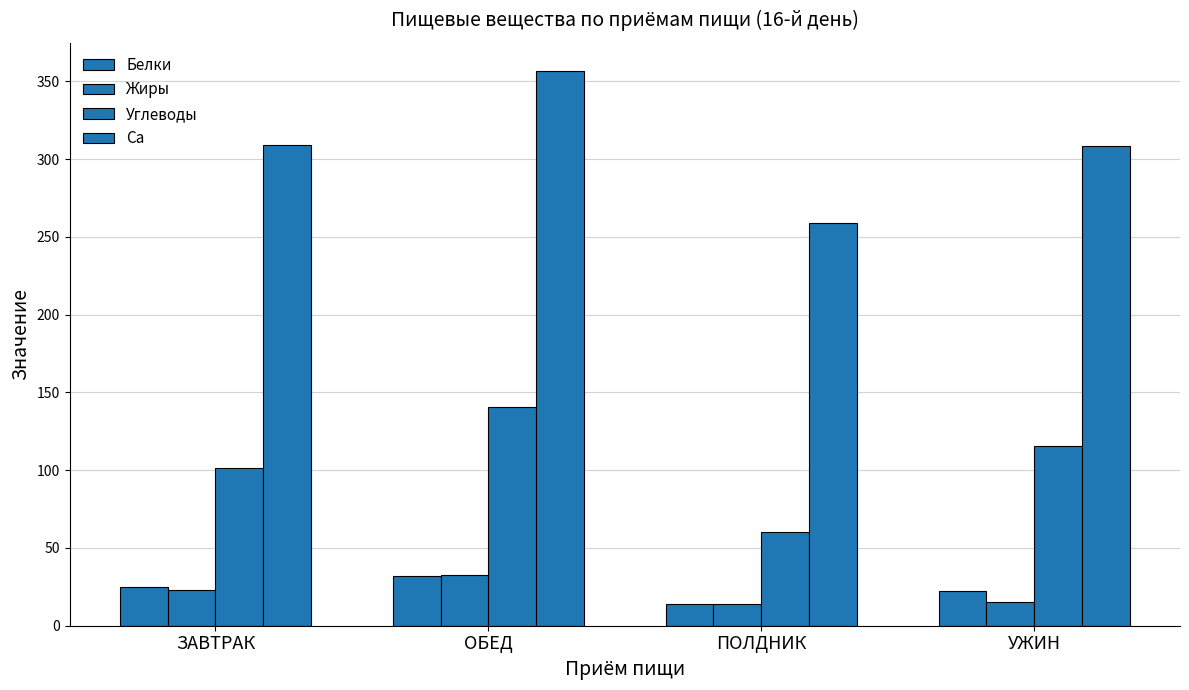

What is the highest value of the Углеводы series?

140.6